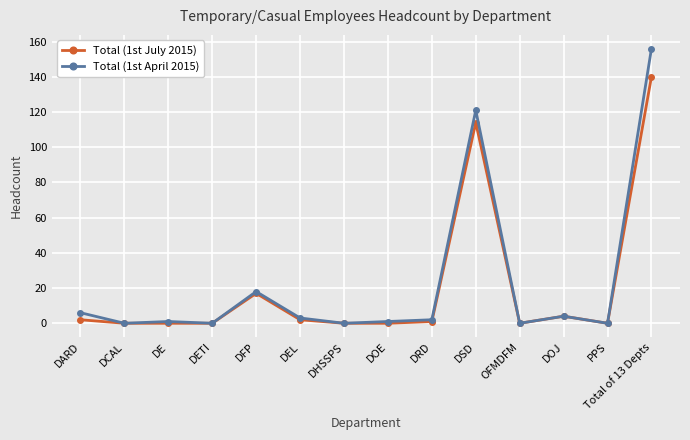

Does the chart display data point markers on the line(s)?

Yes